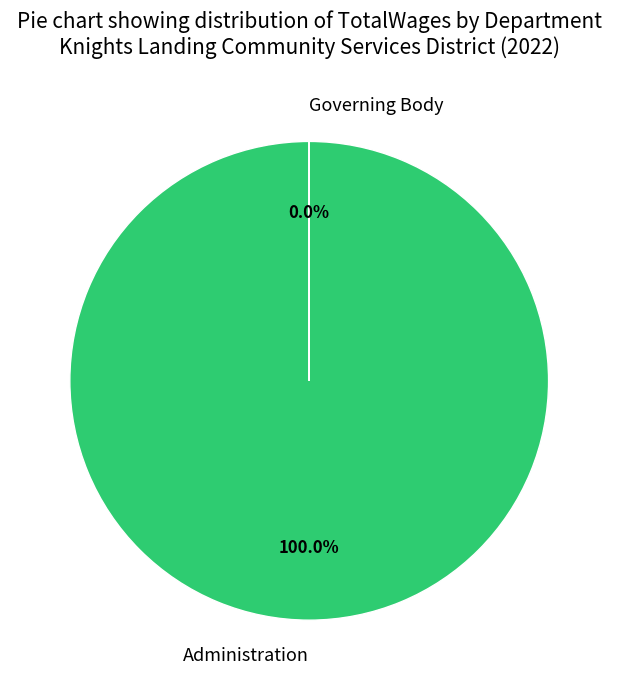

To the nearest percent, what is the difference between the largest and smallest slice percentages?

100%